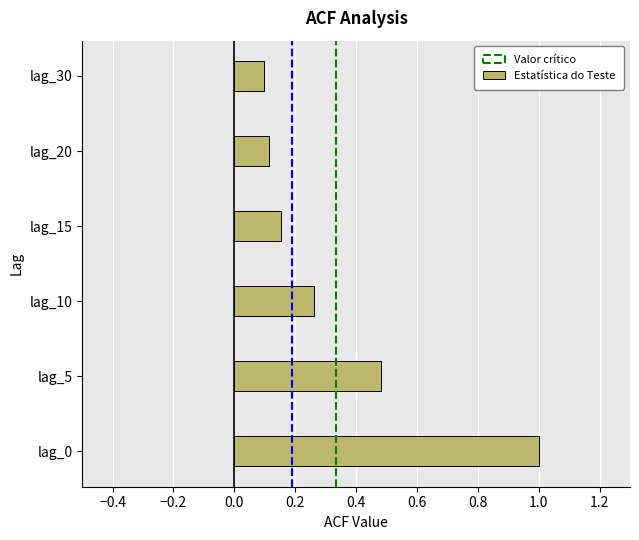

Between lag_0 and lag_20, which is larger?

lag_0